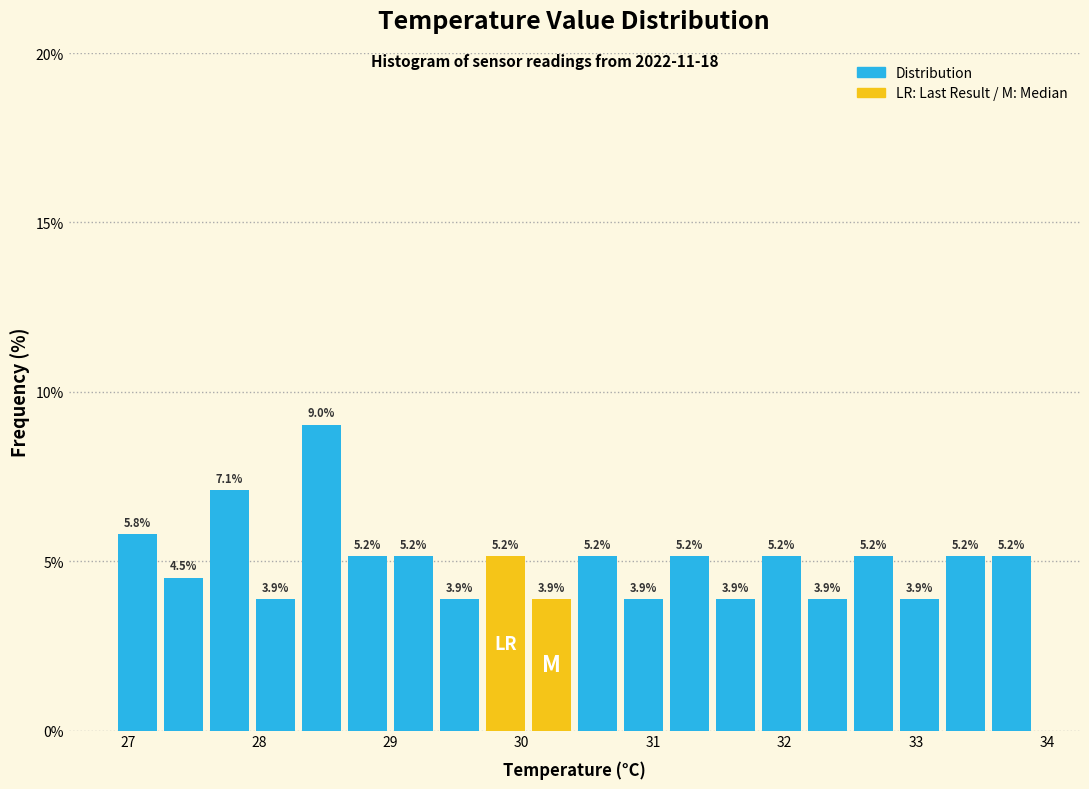

Around what value on the x-axis is the tallest bar? Give the approximate position of its centre, as read against the axis.

28.5